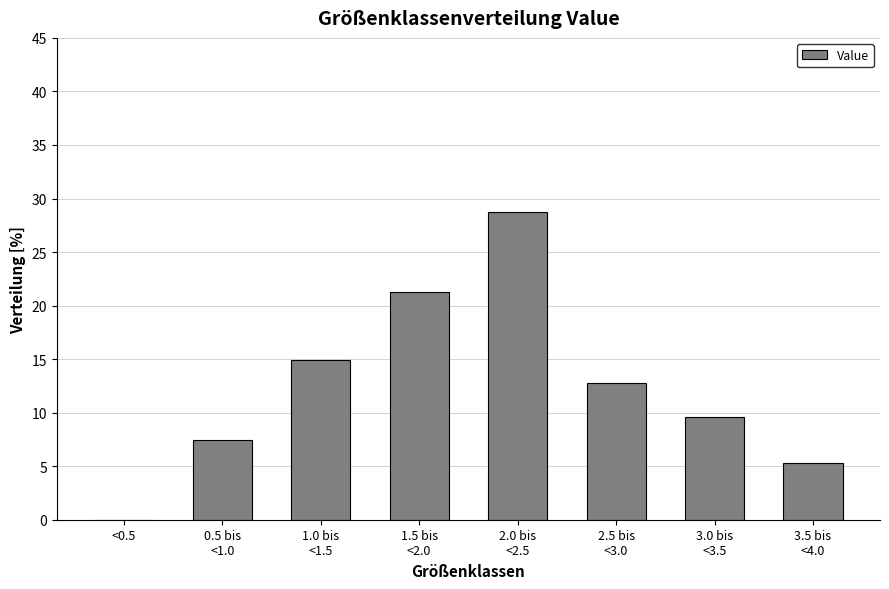

What is the sum of all values?

100.0